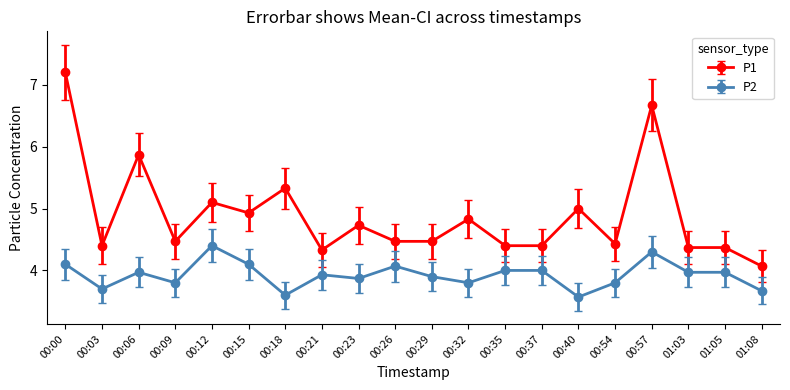

True or false: P1 and P2 intersect in this chart.

False